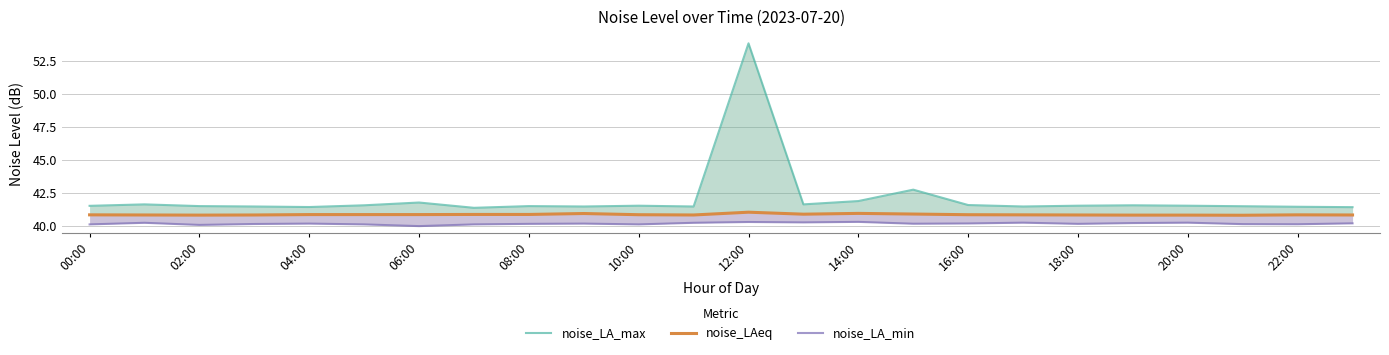

True or false: noise_LA_max and noise_LAeq cross at least once.

False